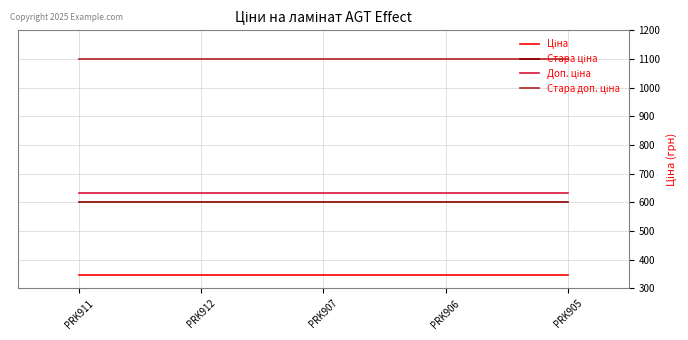

What is the total value across all series at PRK905?

2679.5